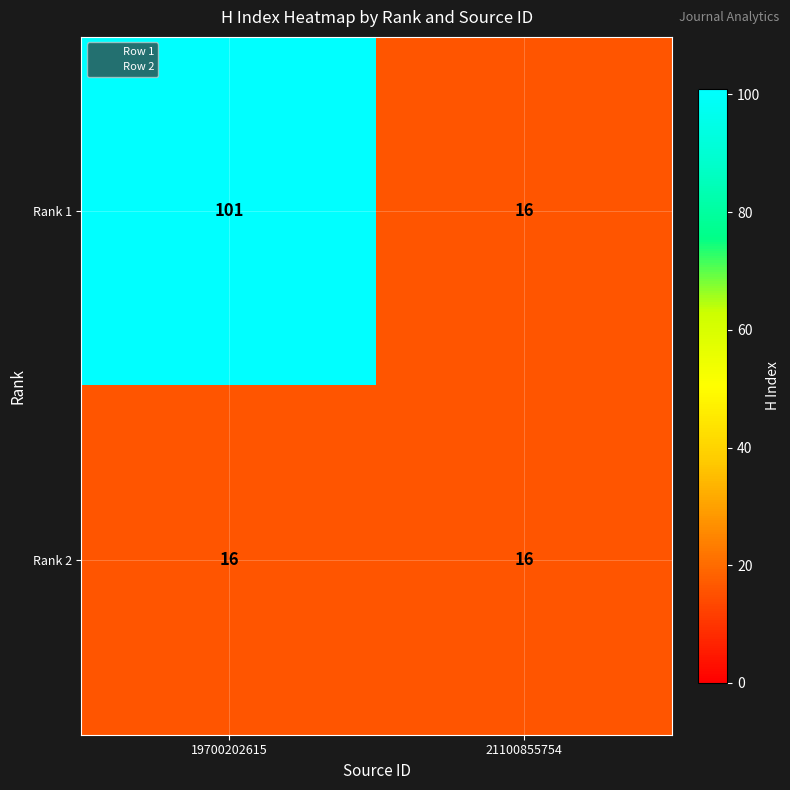

List the series in order of their peak value, lowest first.

Rank 2, Rank 1